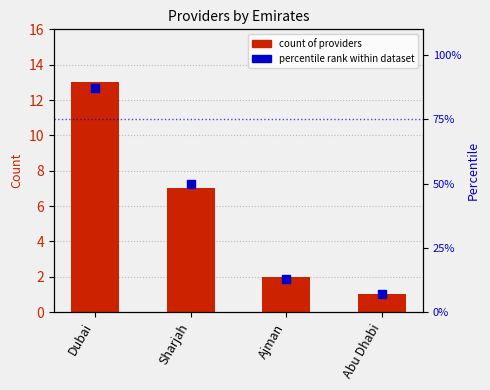

At which category is the sum across all series the highest?

Dubai